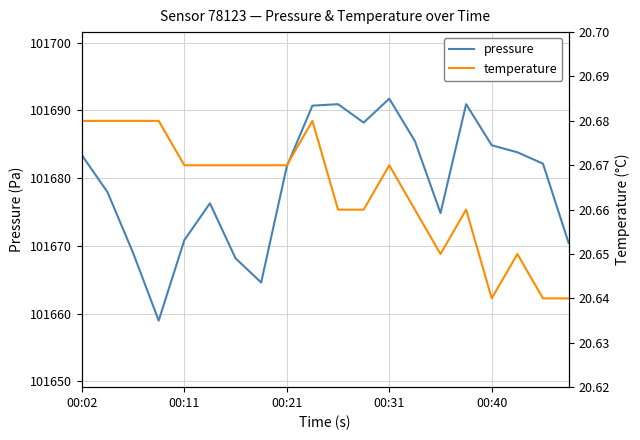

What are all the series names shown in the legend?

pressure, temperature